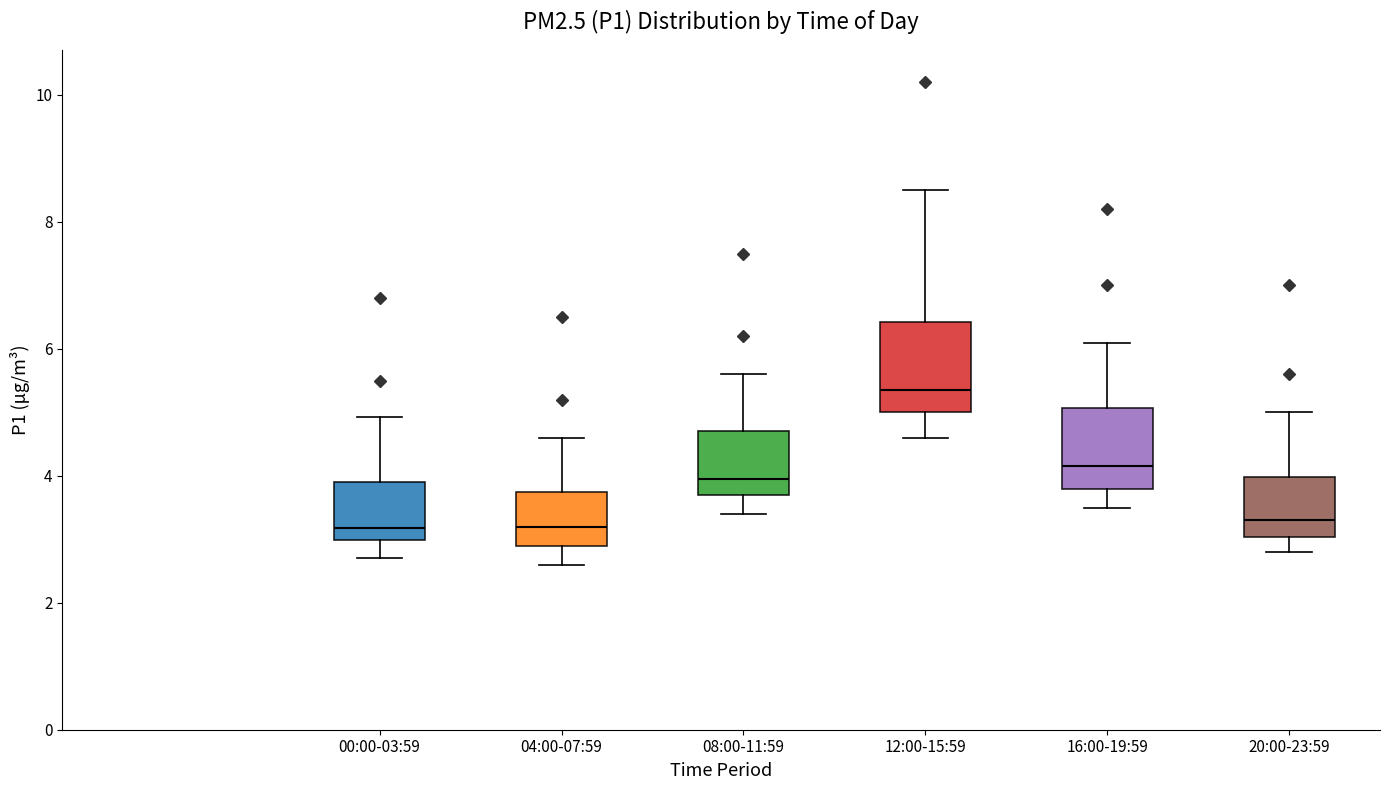

Reading left to right, read every box against the y-axis: the position of its median line, the range the box covers, and the ends of its whiskers. The values are not printed on the chart, so give them approximately, as read against the axis.

00:00-03:59: median 3.2, box 3.0 to 4.0, whiskers 2.8 to 5.0
04:00-07:59: median 3.2, box 3.0 to 3.8, whiskers 2.6 to 4.6
08:00-11:59: median 4.0, box 3.8 to 4.8, whiskers 3.4 to 5.6
12:00-15:59: median 5.4, box 5.0 to 6.4, whiskers 4.6 to 8.6
16:00-19:59: median 4.2, box 3.8 to 5.0, whiskers 3.6 to 6.2
20:00-23:59: median 3.4, box 3.0 to 4.0, whiskers 2.8 to 5.0